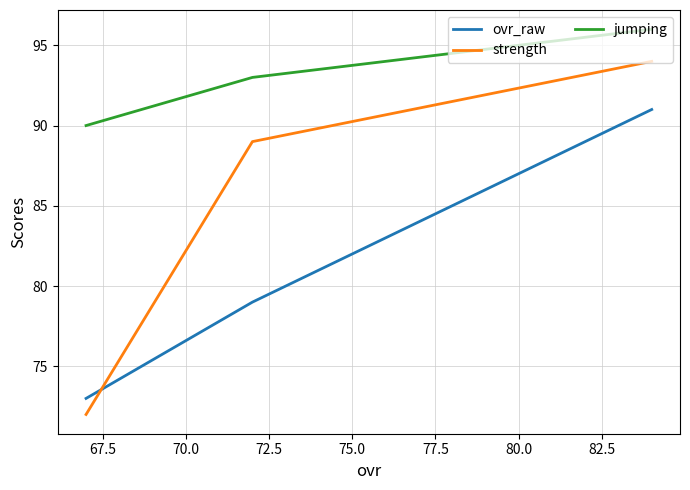

Is it true that strength equals 122 at 67.5?

False